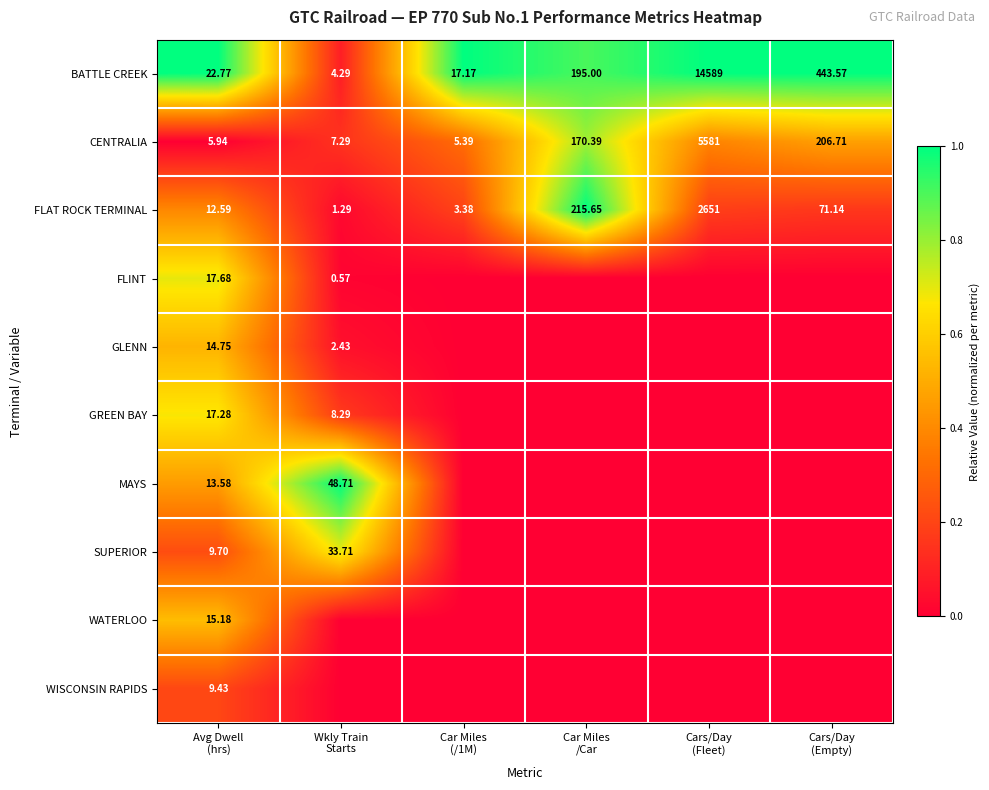

True or false: CENTRALIA has a value of 1.2 at Car Miles /Car.

False